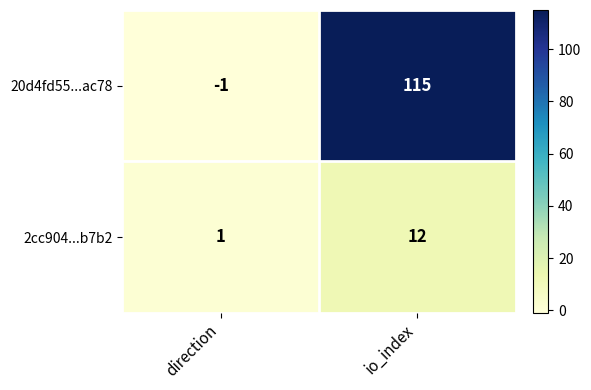

List the series in order of their peak value, highest first.

20d4fd55...ac78, 2cc904...b7b2